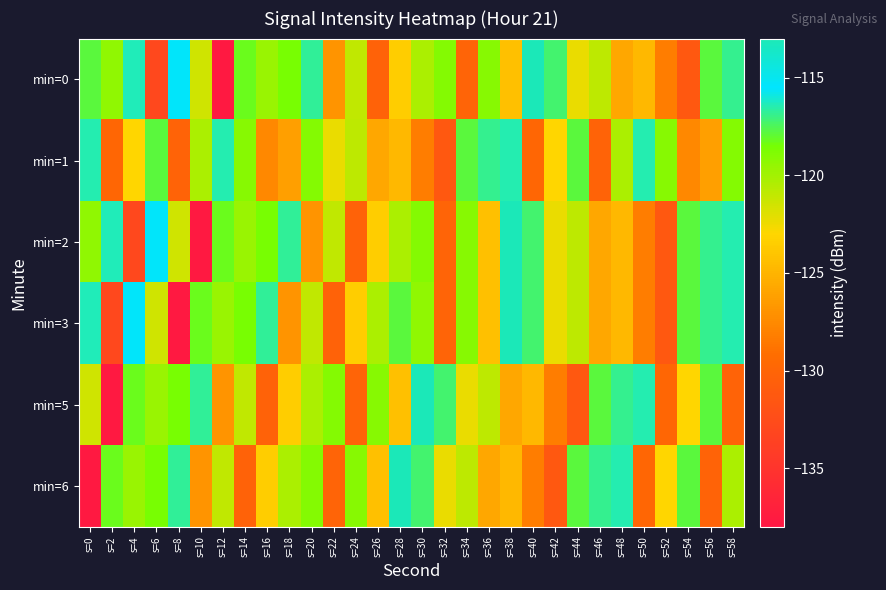

Count the number of categories in the chart.

30